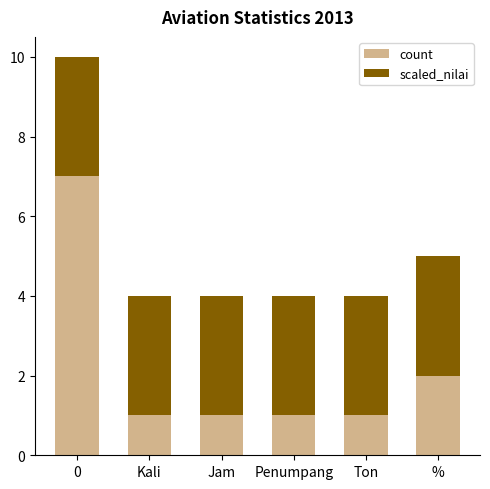

True or false: count has a value of 2 at %.

True